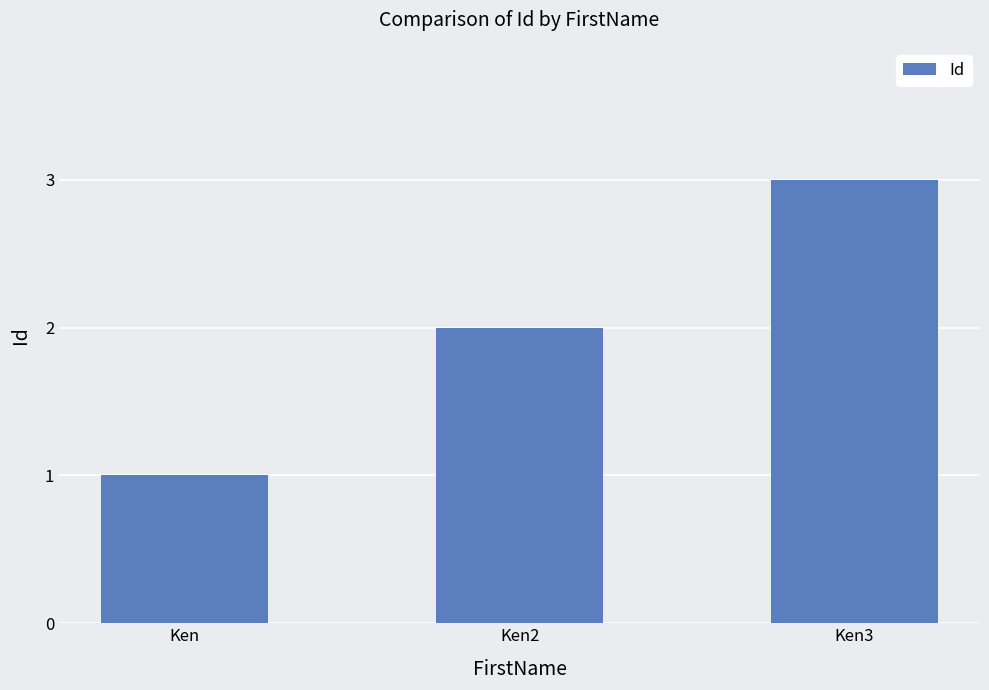

The value at Ken is 0. True or false?

False